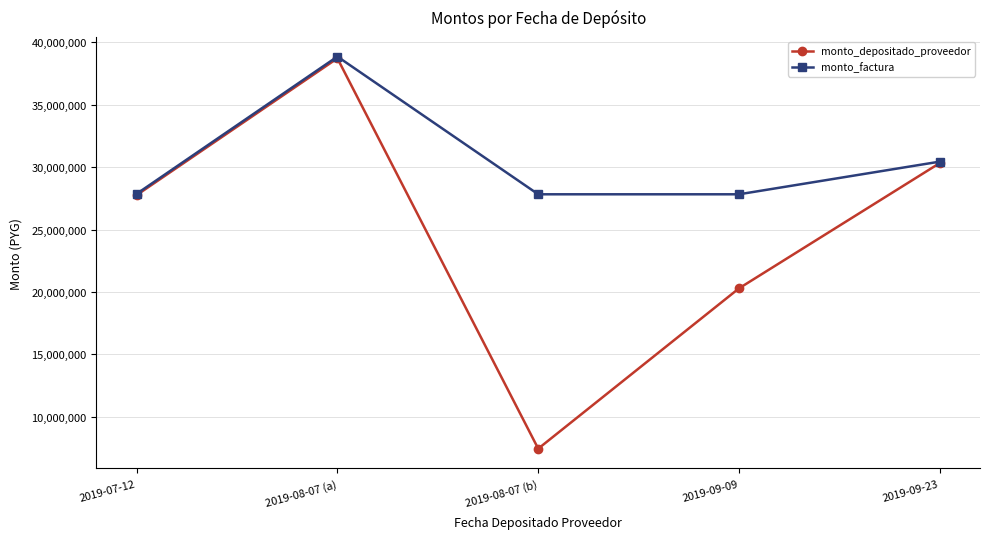

The monto_factura series shows 30441950 at 2019-09-23. True or false?

True